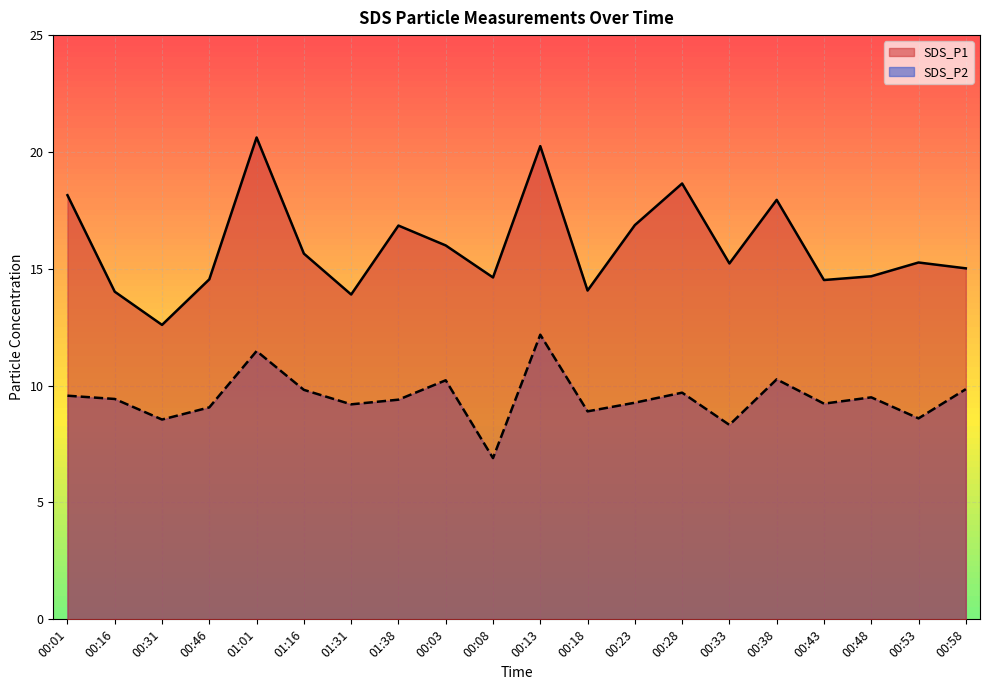

Count the number of data series in this chart.

2